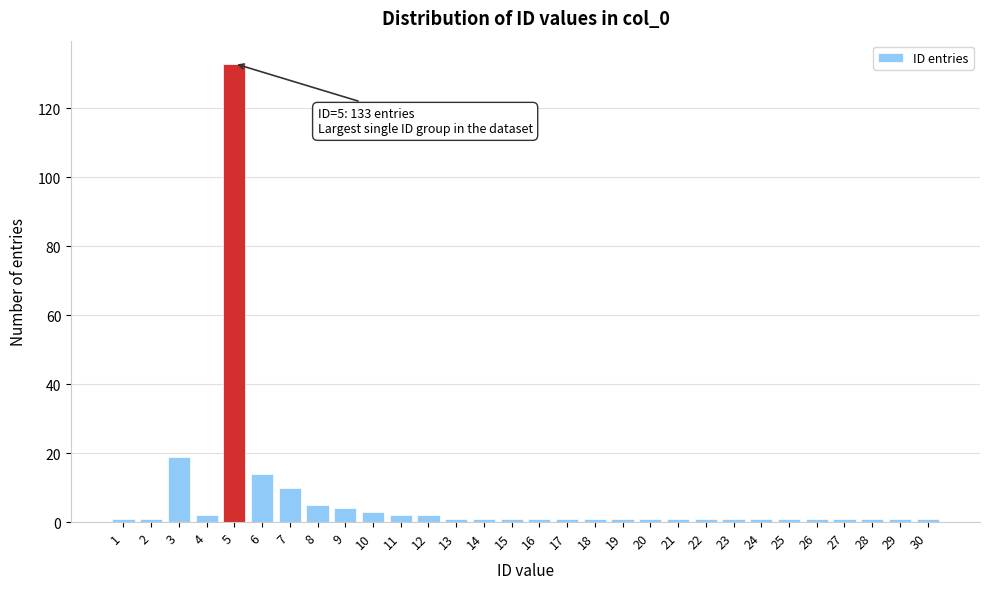

Reading left to right, list all the values displayed in this chart.

1=1	2=1	3=19	4=2	5=133	6=14	7=10	8=5	9=4	10=3	11=2	12=2	13=1	14=1	15=1	16=1	17=1	18=1	19=1	20=1	21=1	22=1	23=1	24=1	25=1	26=1	27=1	28=1	29=1	30=1